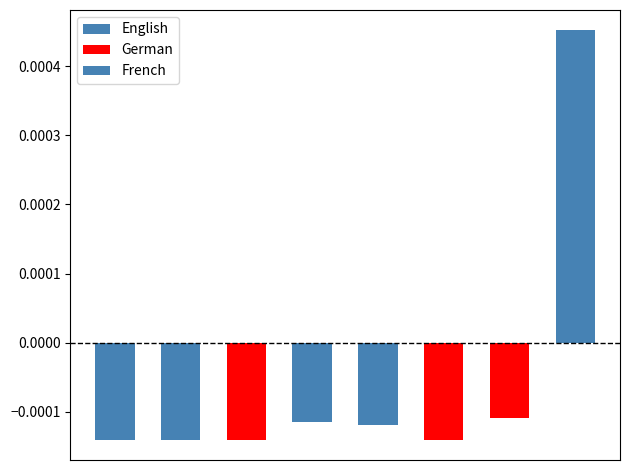

The value at German is -0.0. True or false?

False